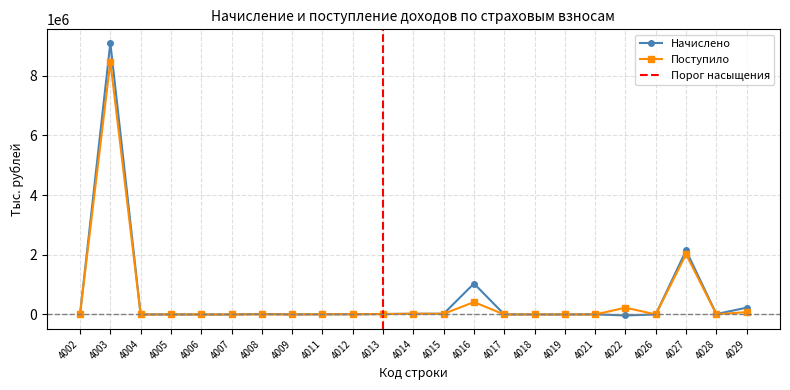

Where do Начислено and Поступило first cross each other?

4002 and 4003